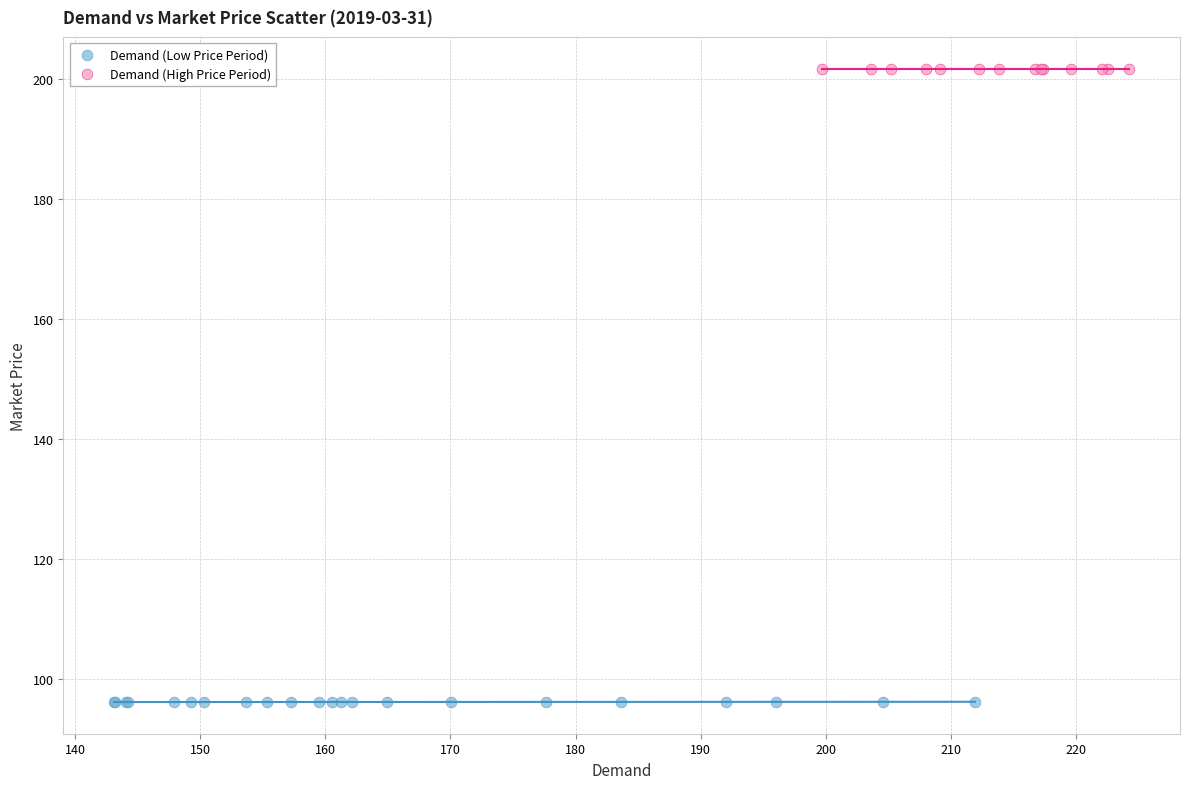

What are all the series names shown in the legend?

Demand (Low Price Period), Demand (High Price Period)